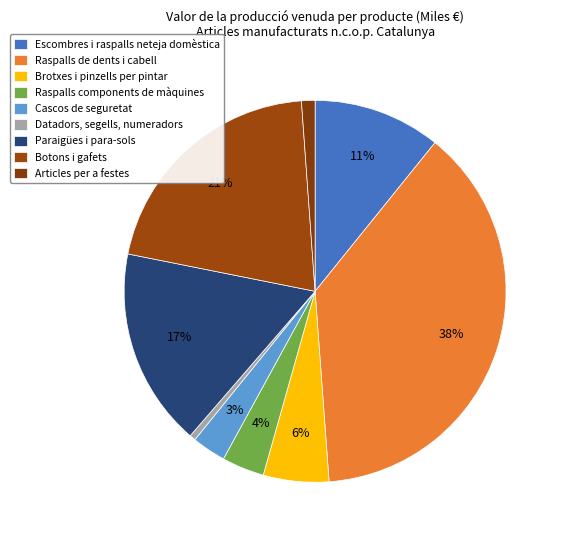

Do Botons i gafets and Cascos de seguretat together represent more than half of the pie?

No